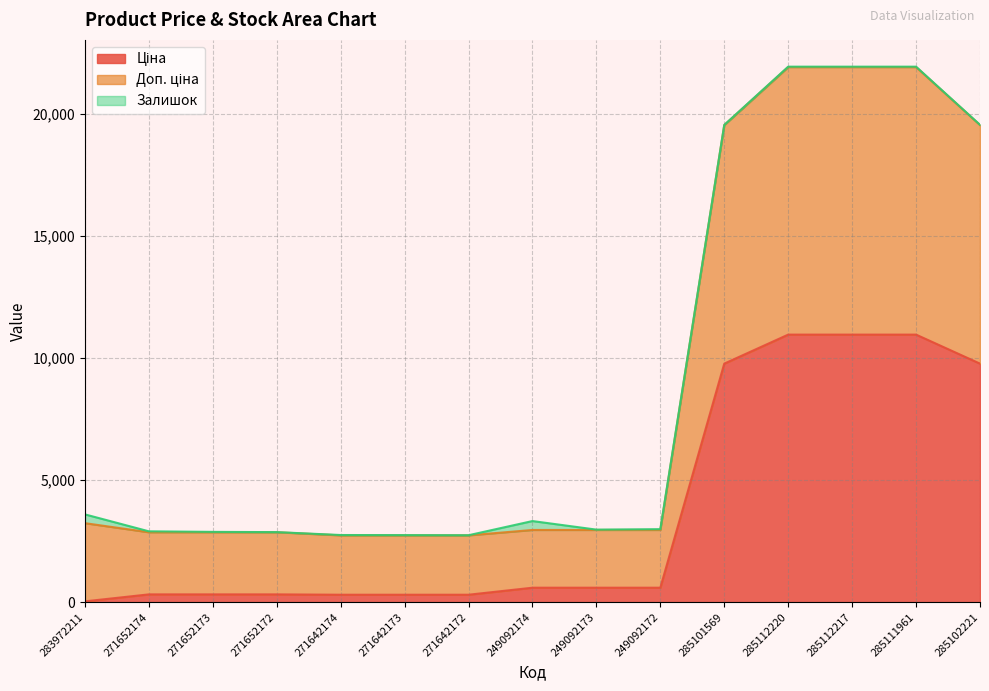

What is the sum of the Доп. ціна values at 271642173 and 249092172?

5738.1